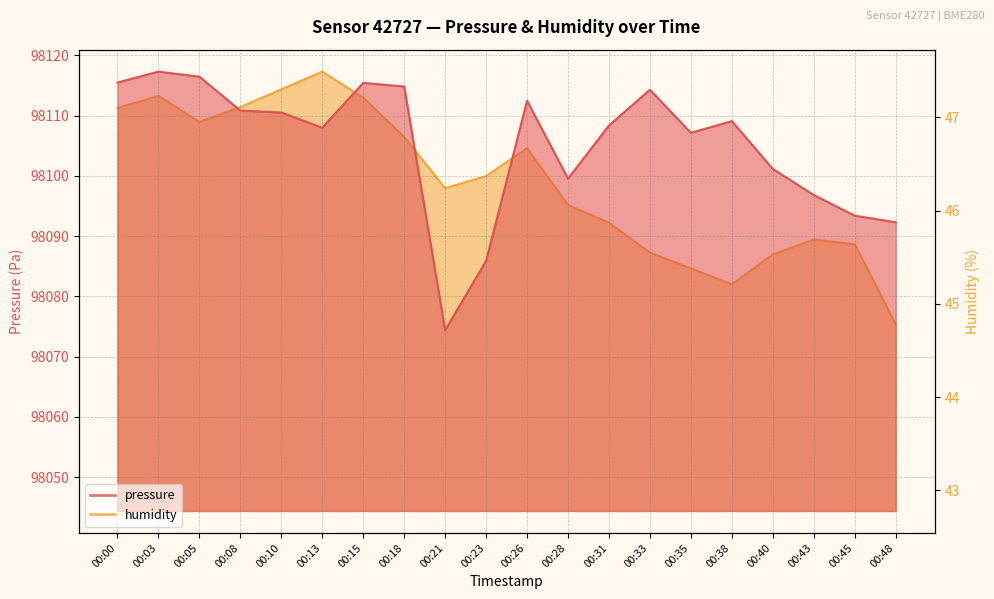

Does the chart have visible grid lines?

Yes